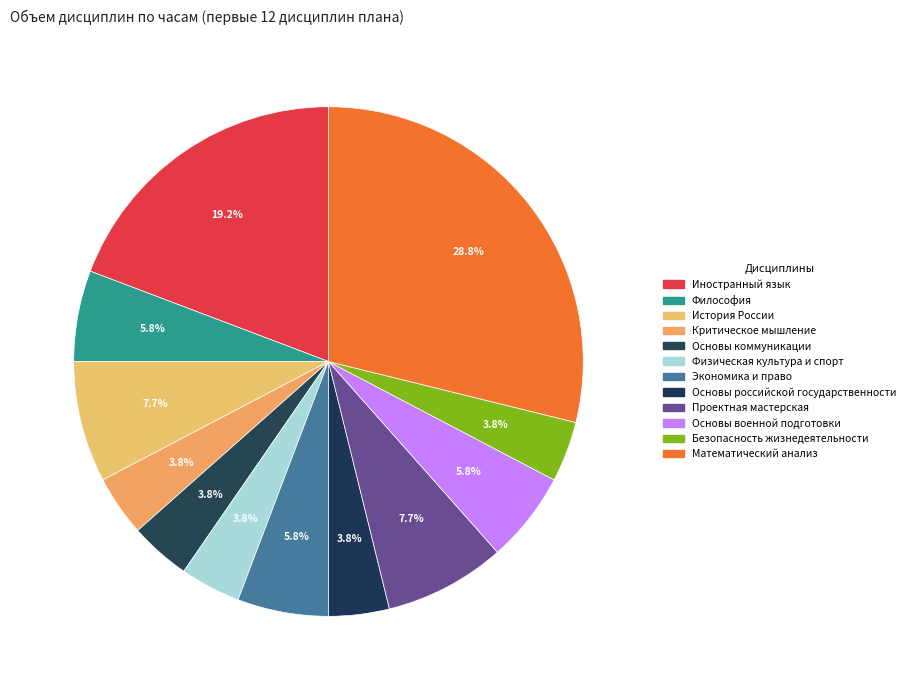

What percentage is the Основы российской государственности slice, to the nearest percent?

4%